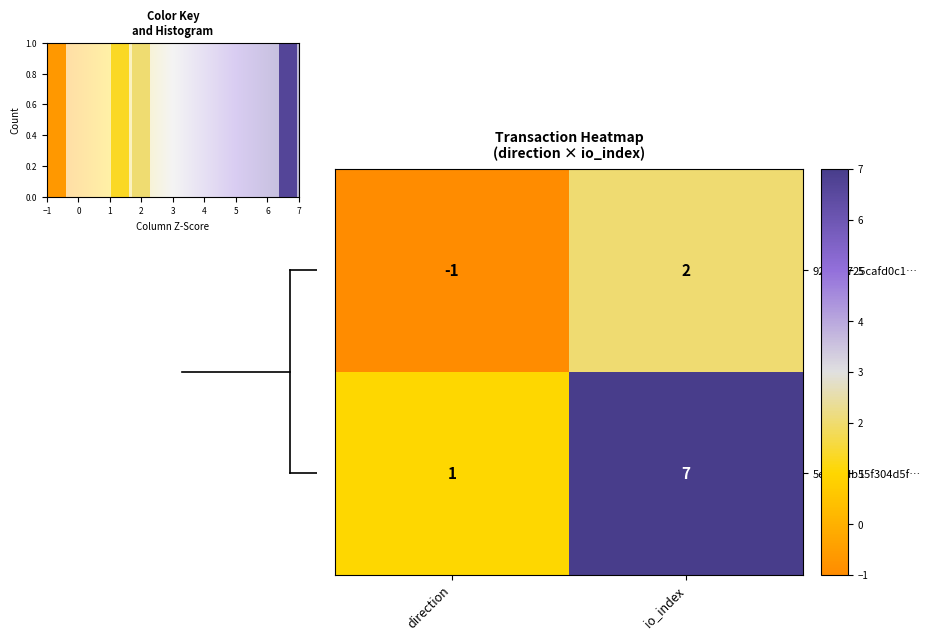

How many series are shown in this chart?

2